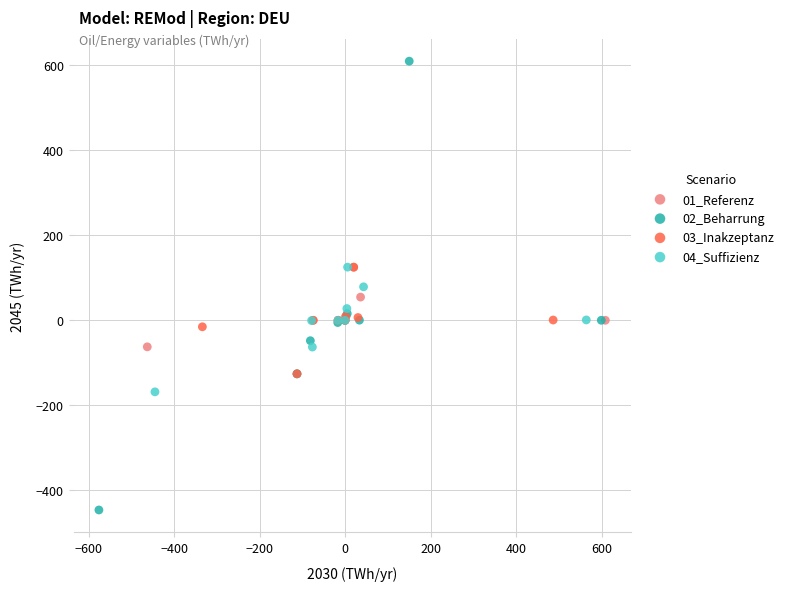

Which series reaches the minimum Y coordinate?

02_Beharrung